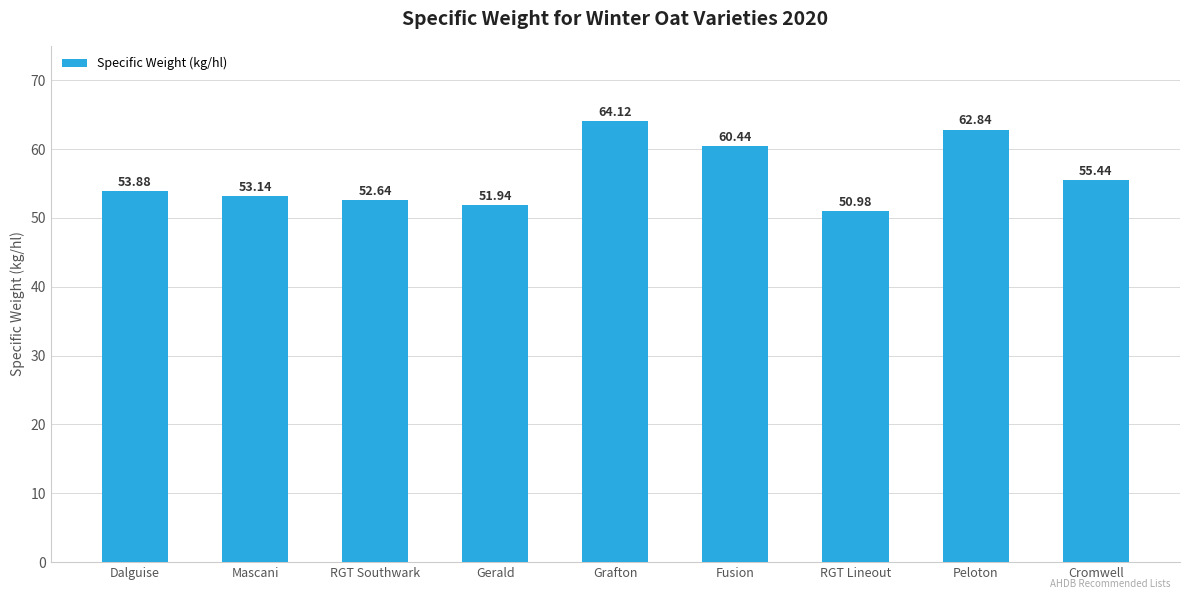

What is the ratio of the value at Dalguise to the value at Fusion?

0.9